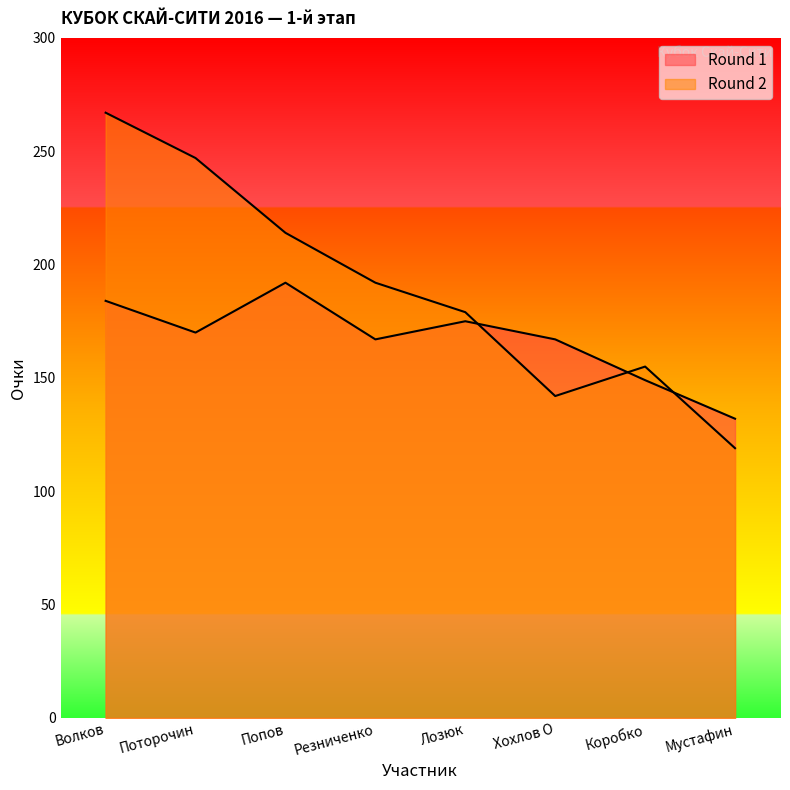

What is the difference between the maximum and second lowest values in the Round 1 series?

43